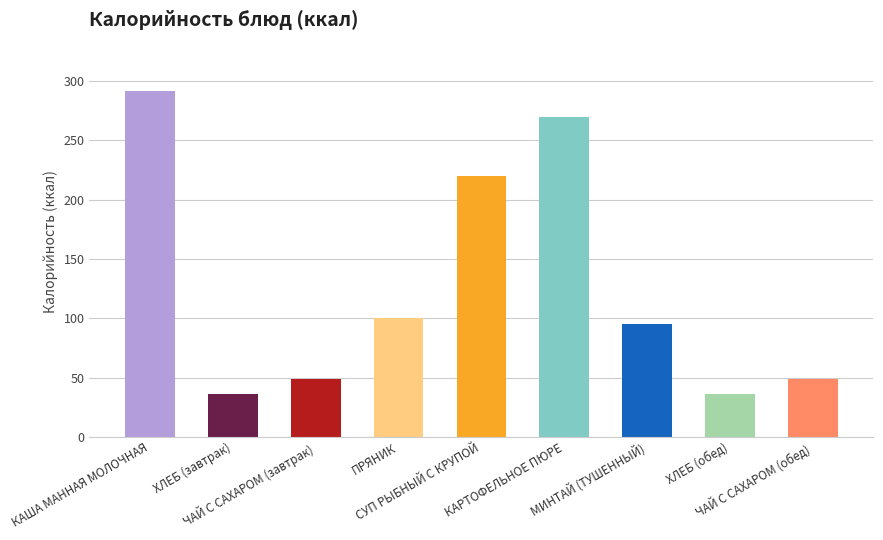

Is it true that the value at ЧАЙ С САХАРОМ (обед) is 30.2?

False